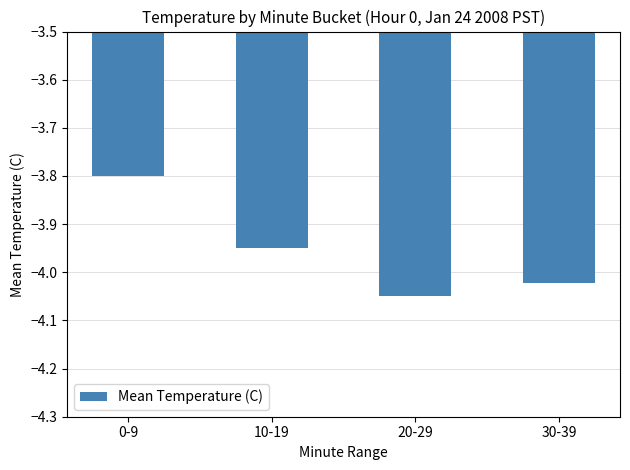

At which label is the value closest to -3?

0-9